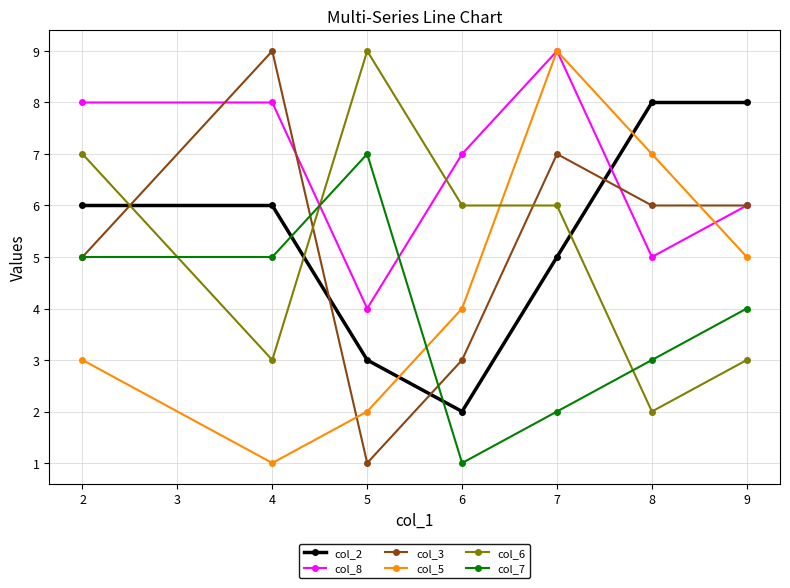

Between which two adjacent categories do col_5 and col_2 first intersect?

5 and 6